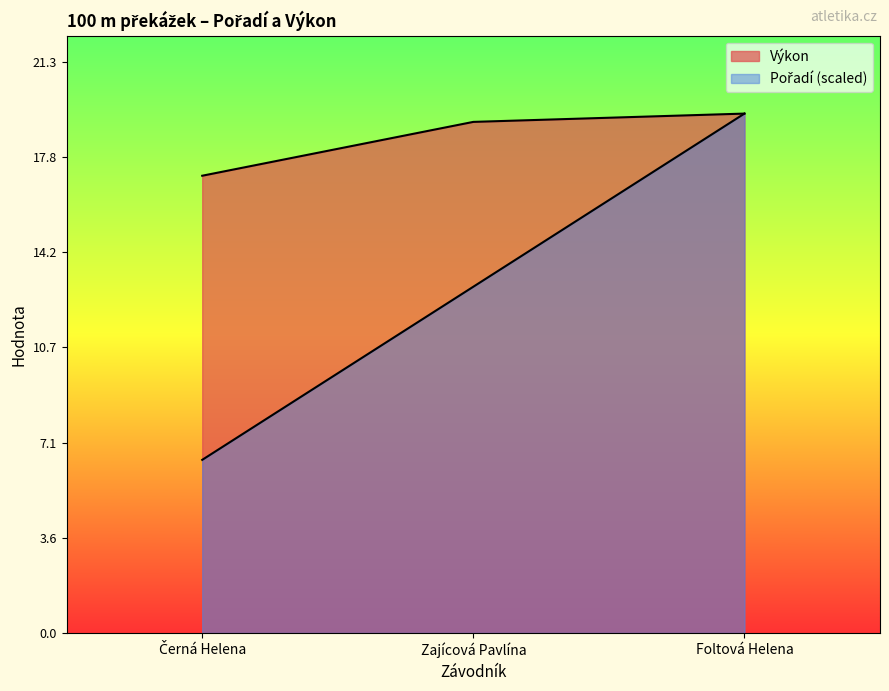

Reading right to left, transcribe all the data shown in this chart.

Pořadí: 19.4	12.9	6.5
Výkon: 19.4	19.1	17.1